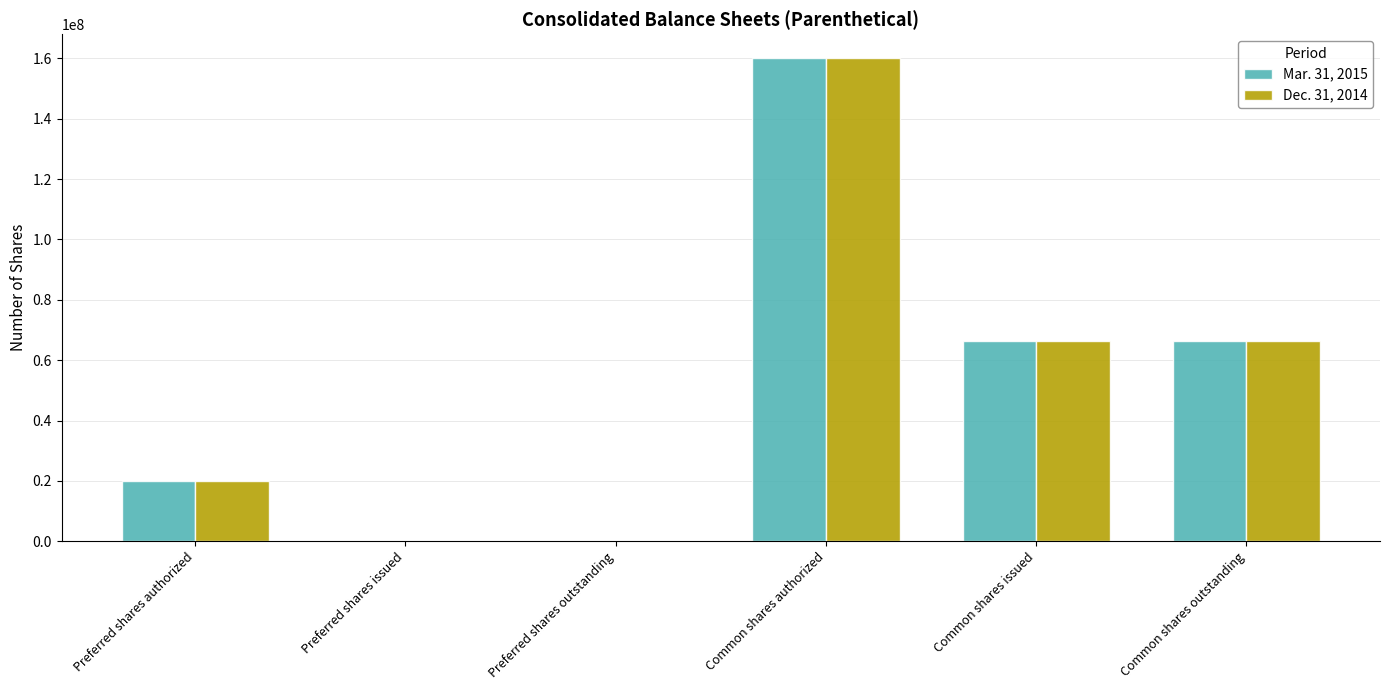

True or false: Mar. 31, 2015 has a value of 66456000 at Common shares issued.

True